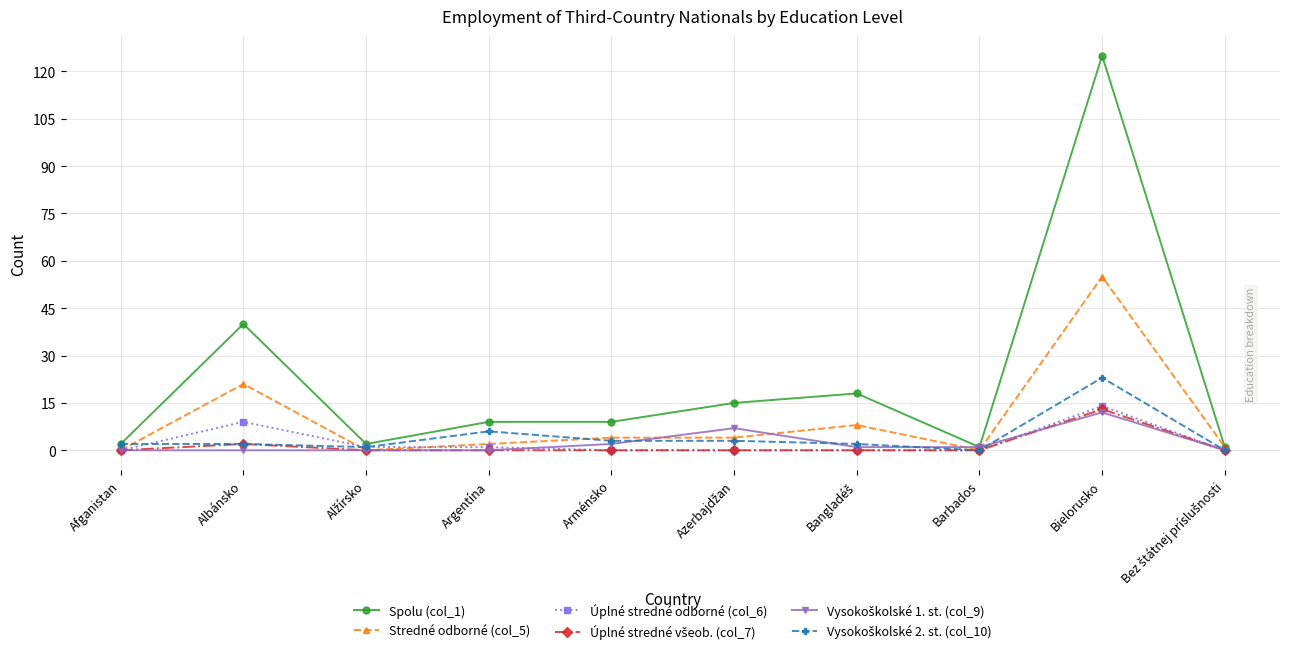

Is it true that Stredné odborné (col_5) equals 19 at Afganistan?

False